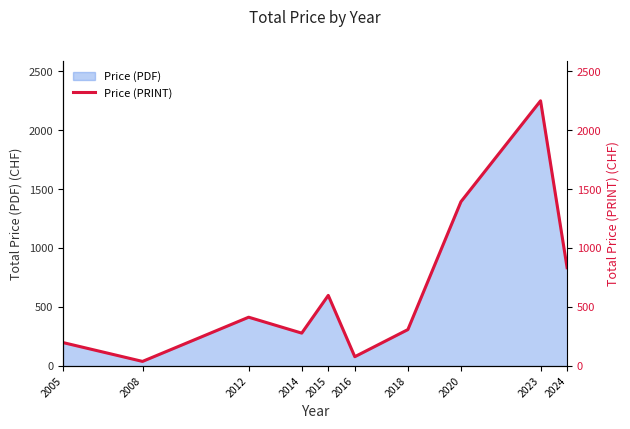

Is it true that the value at 2023 is 2251?

True